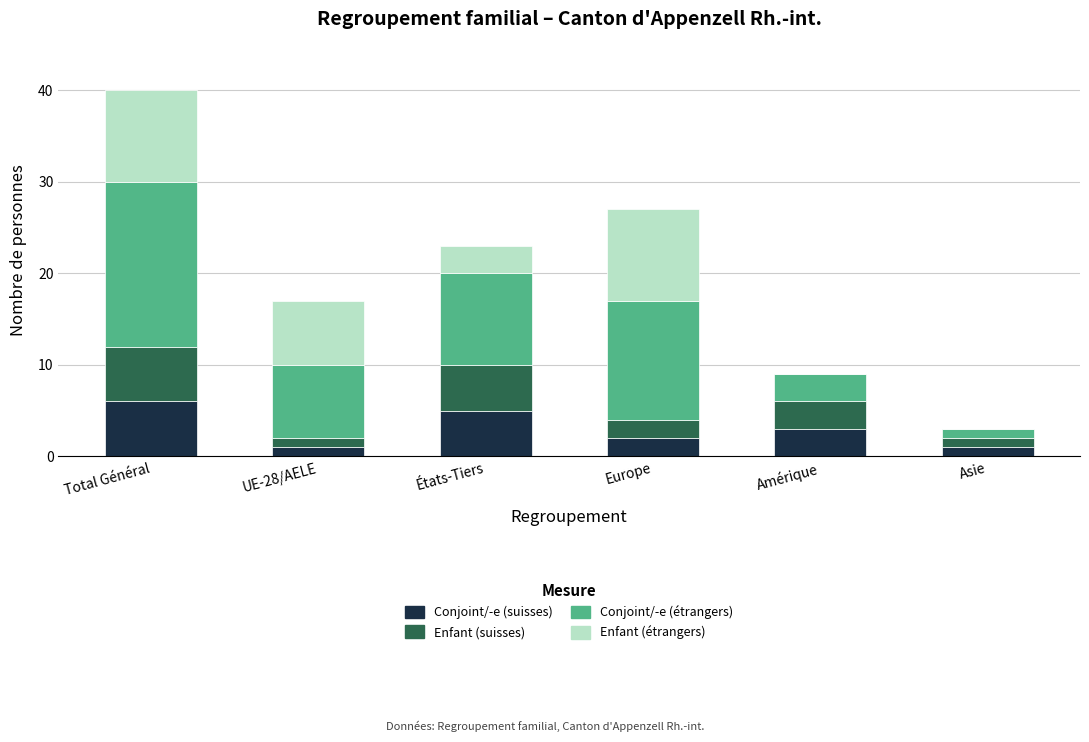

Count the number of categories in the chart.

6